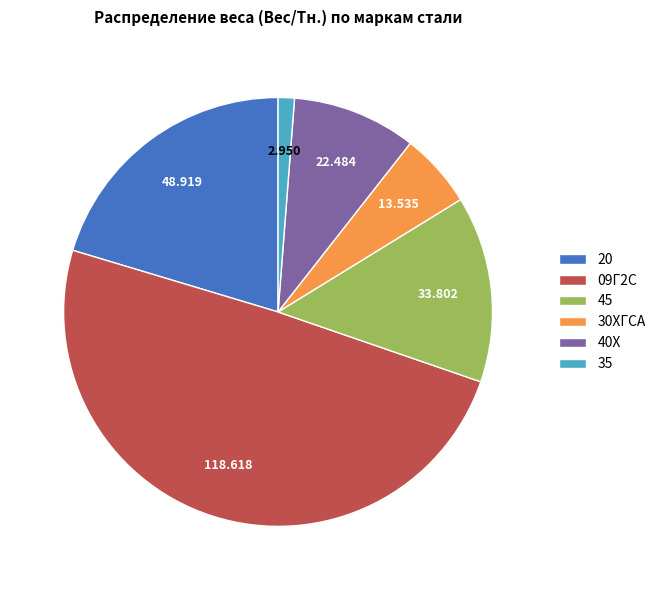

Is 20 the majority of the pie?

No